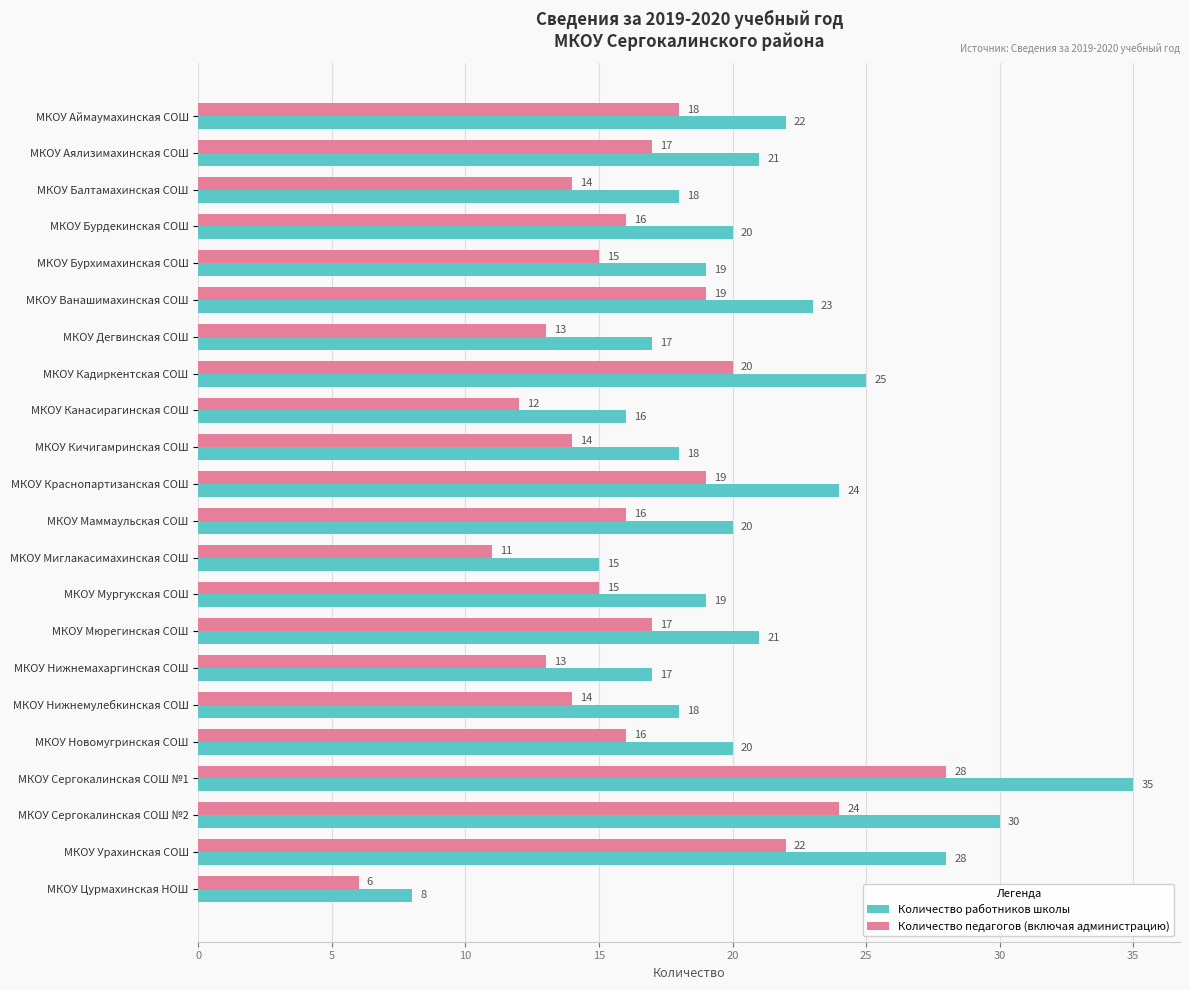

What is the lowest value of the Количество педагогов (включая администрацию) series?

6